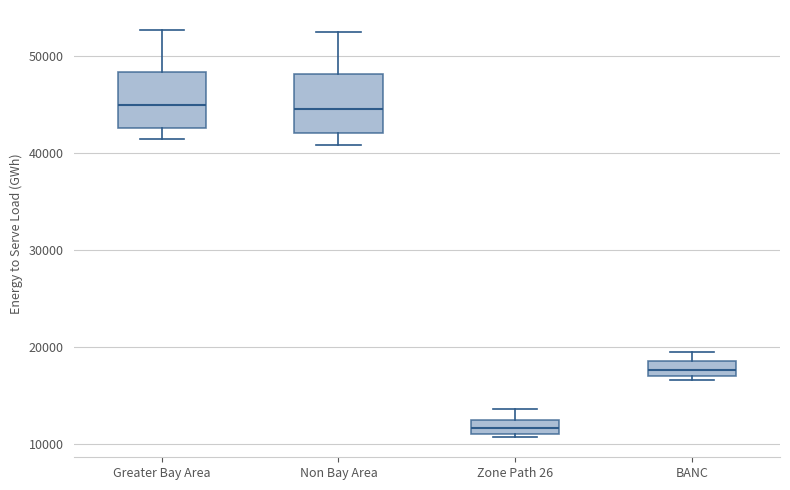

Where does the upper whisker of the box for Non Bay Area end on the y-axis? The values are not printed on the chart, so give them approximately, as read against the axis.

52000